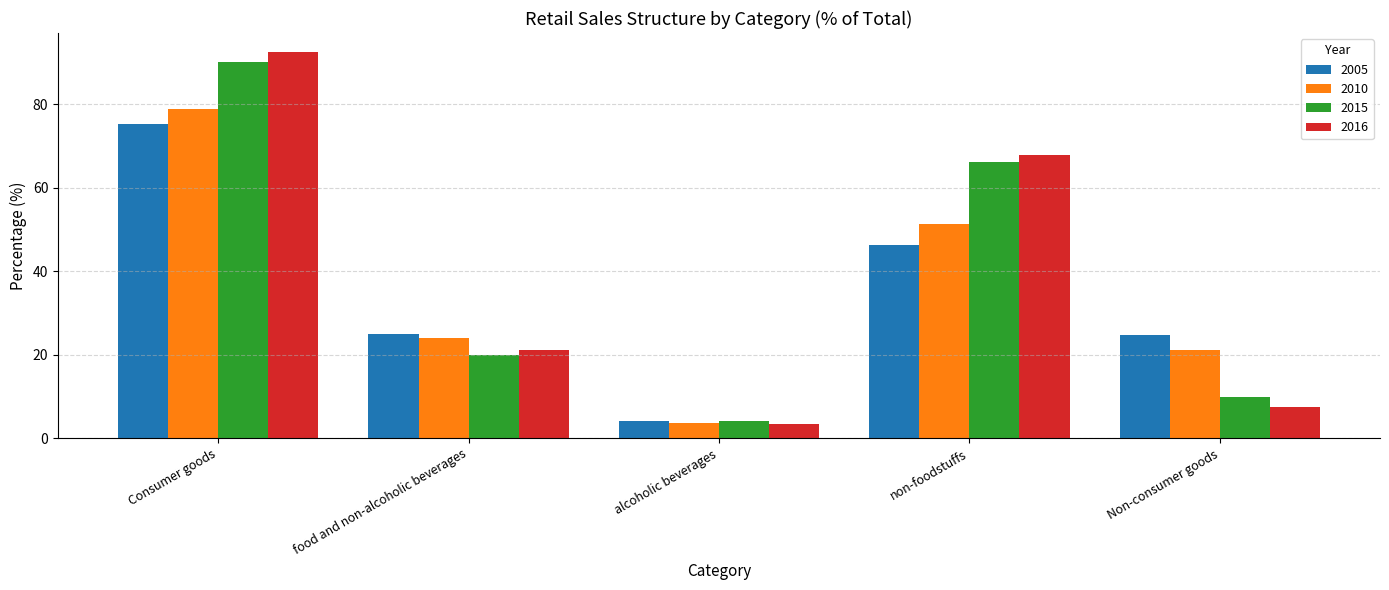

How many bars are there in each group?

4